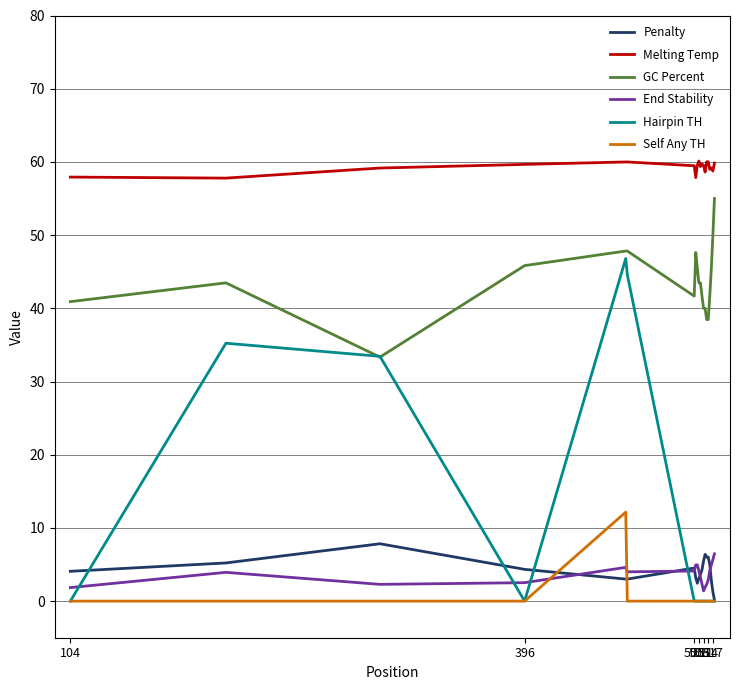

True or false: GC Percent and Self Any TH cross at least once.

False